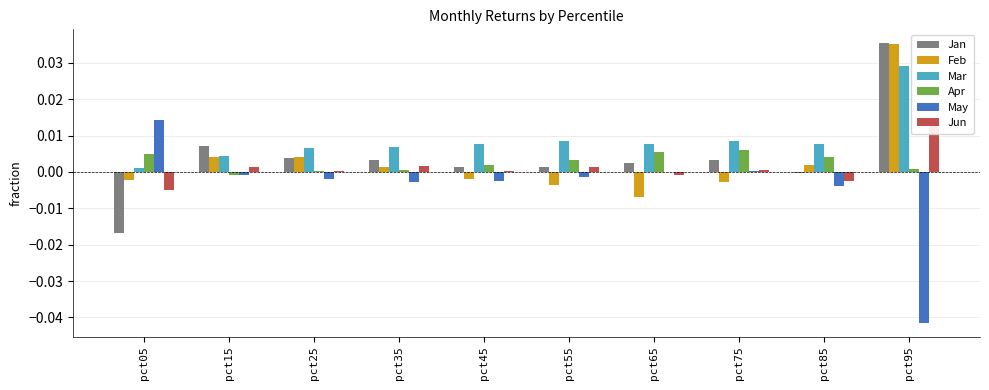

Is the value of Jan at pct45 greater than the value of May at pct65?

Yes